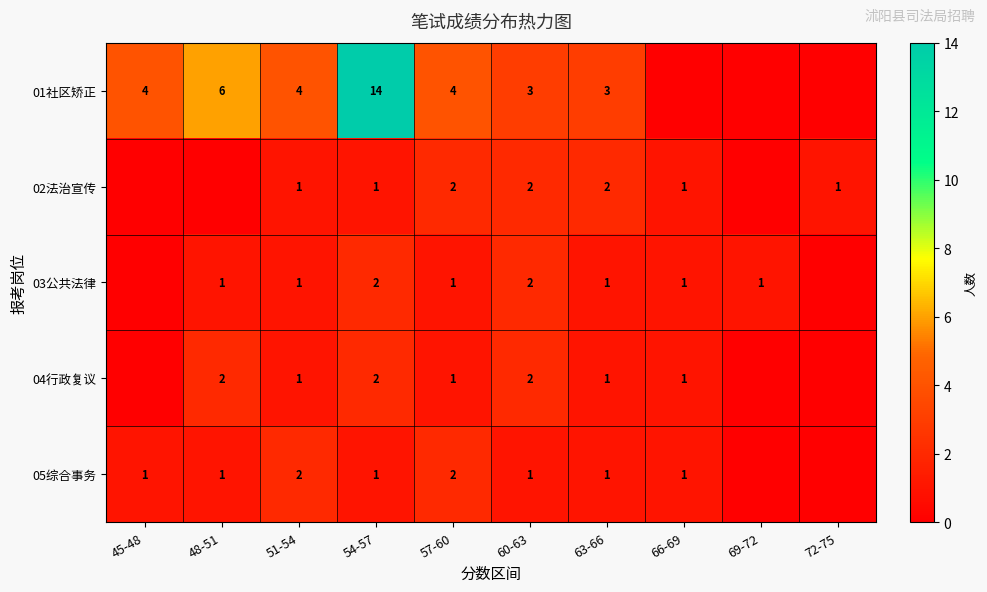

Is it true that 01社区矫正 equals 6 at 51-54?

False